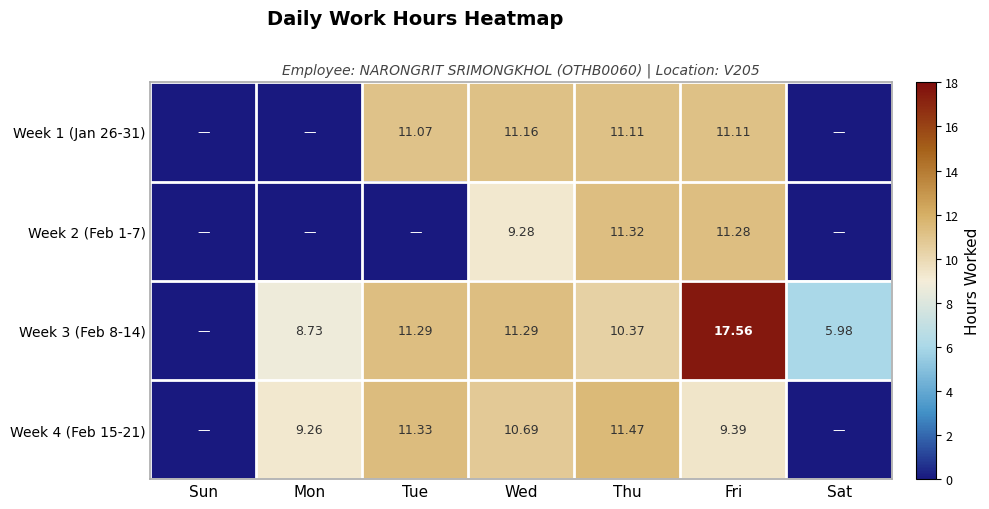

Is the value of Week 3 (Feb 8-14) at Tue greater than the value of Week 1 (Jan 26-31) at Wed?

Yes